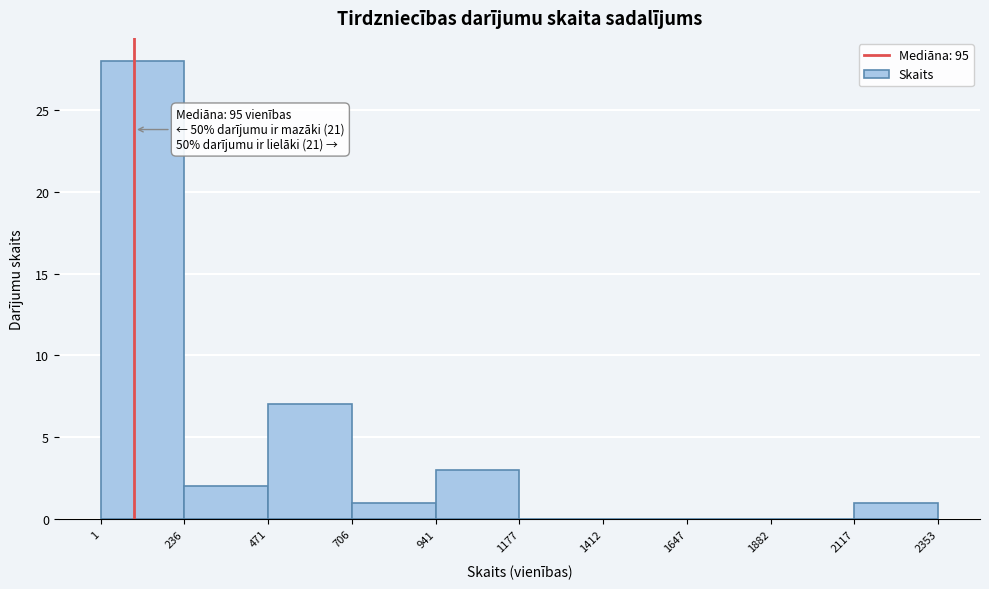

Over which range of the x-axis is the bar tallest?

1 to 236